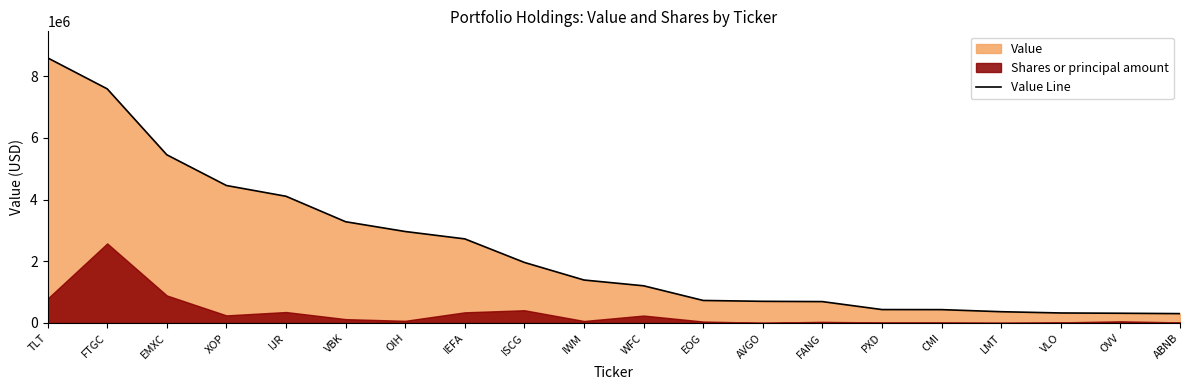

What is the smallest value displayed?

303097